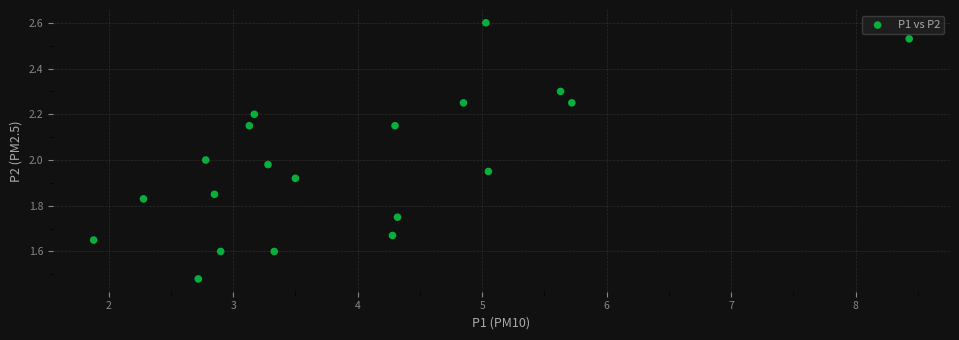

What is the range of X values (max minus min)?

6.5